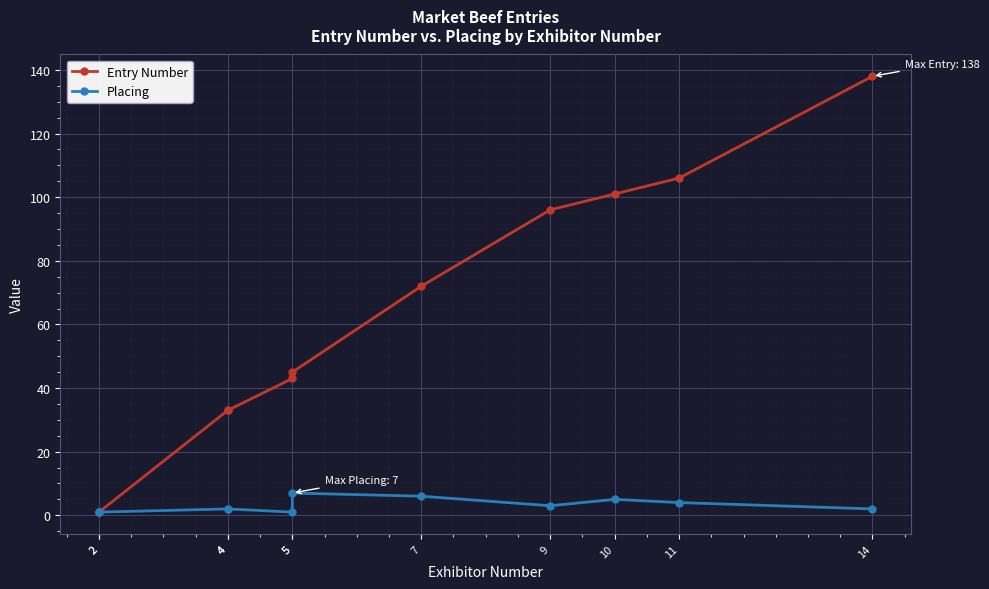

What is the average value of the Placing series?

3